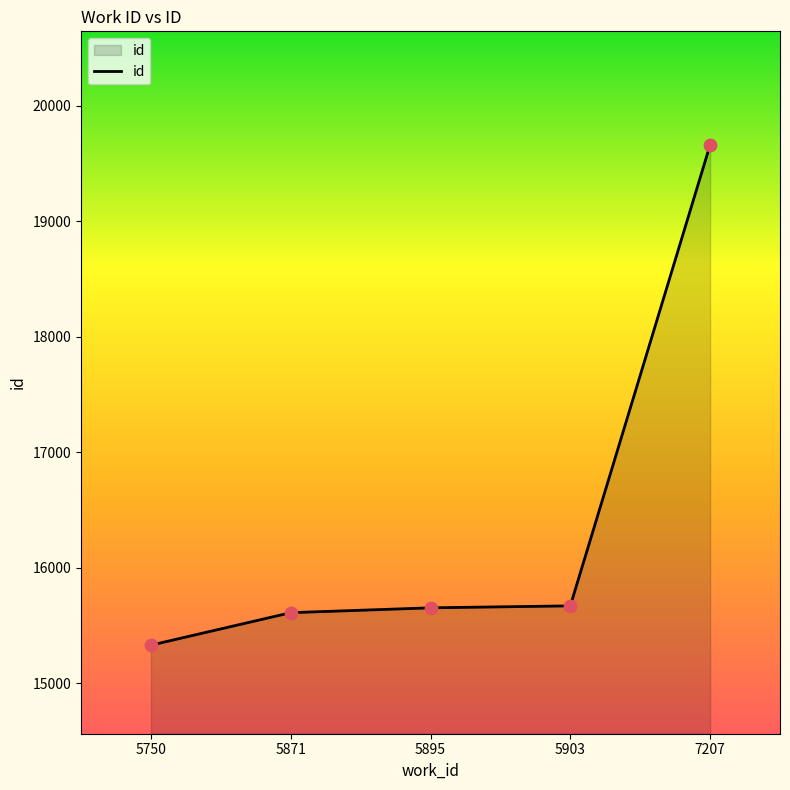

Which has a higher value, 5871 or 5903?

5903